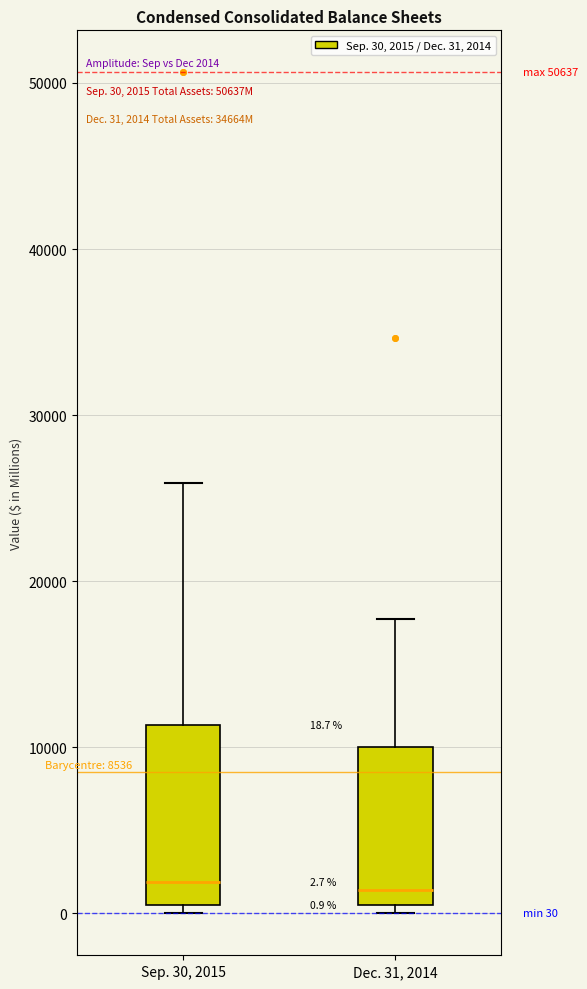

Comparing the boxes themselves (not the whiskers), which one is the tallest?

Sep. 30, 2015